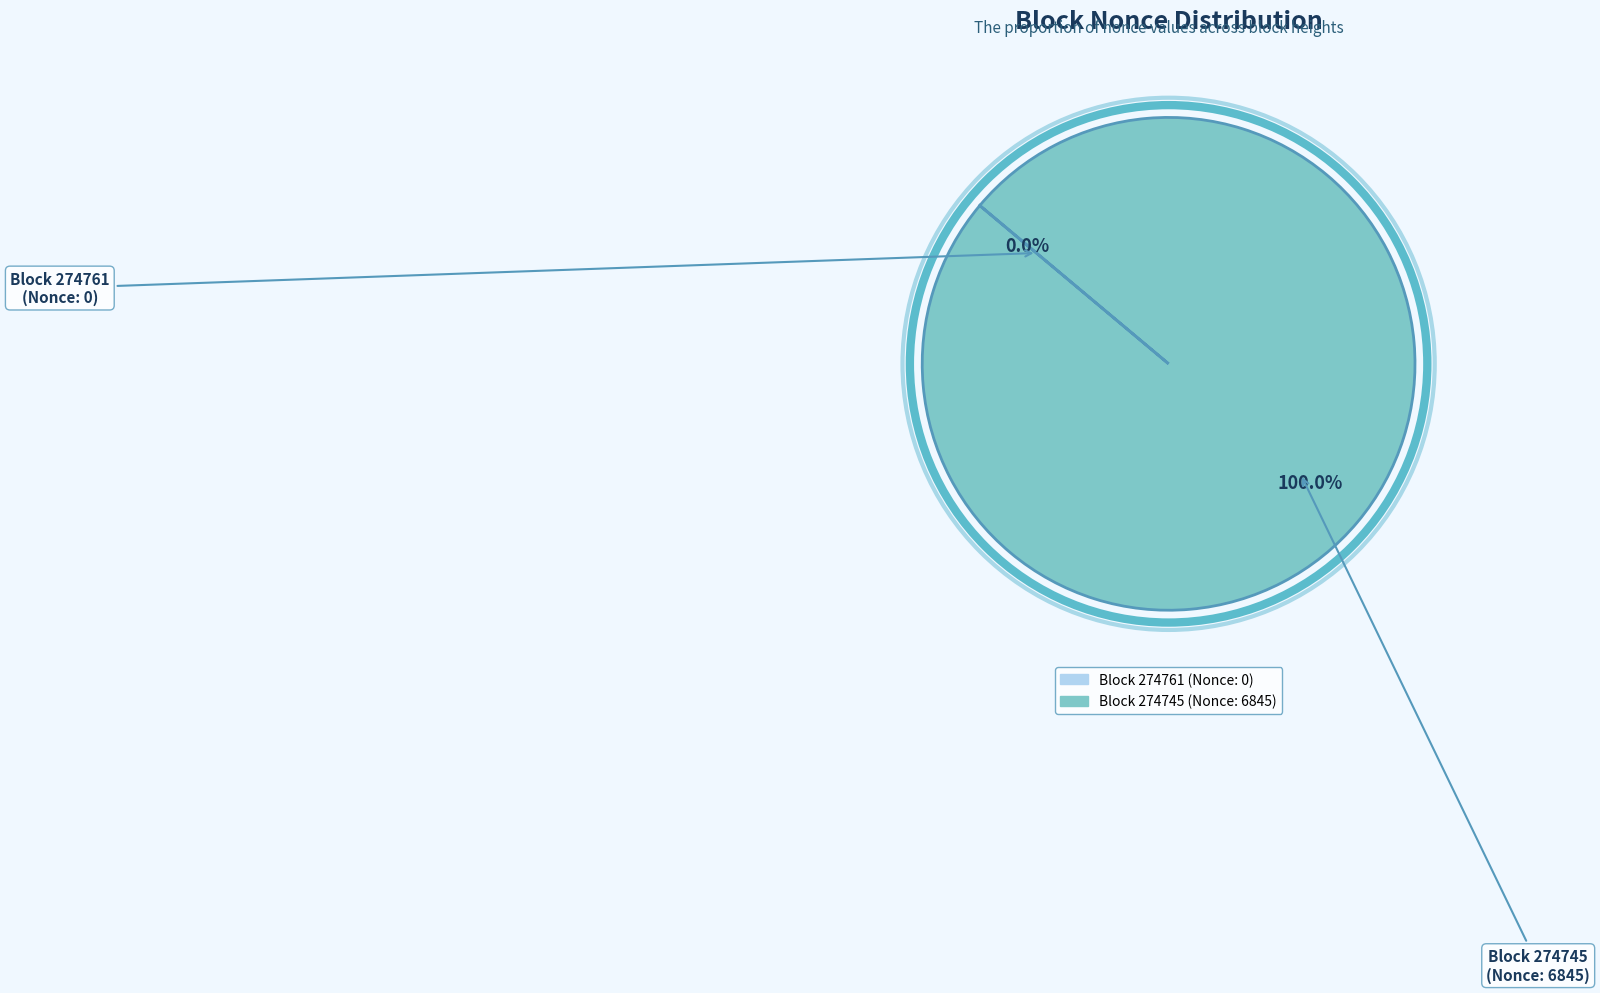

Is there a majority slice in this chart?

Yes